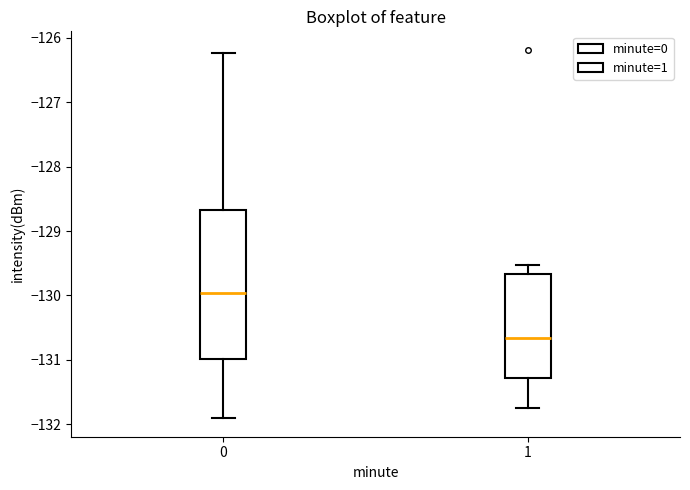

Where is the upper edge of the box at x = 1 on the y-axis? The values are not printed on the chart, so give them approximately, as read against the axis.

-129.7